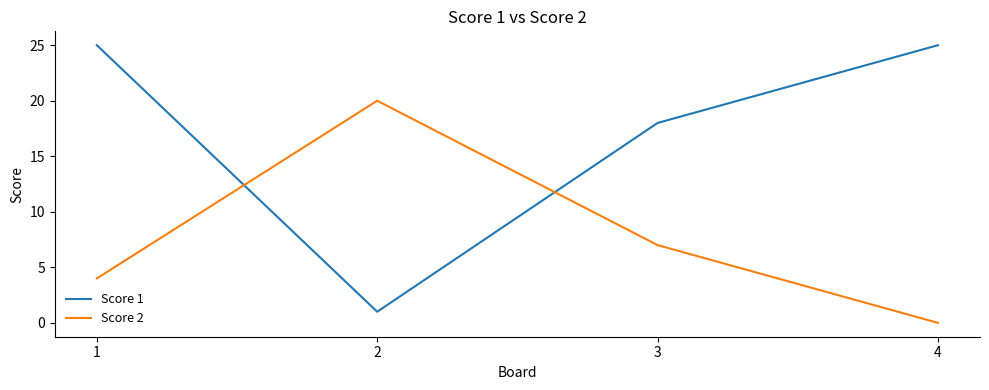

Count the Score 1 values in the range 18 to 25.

3